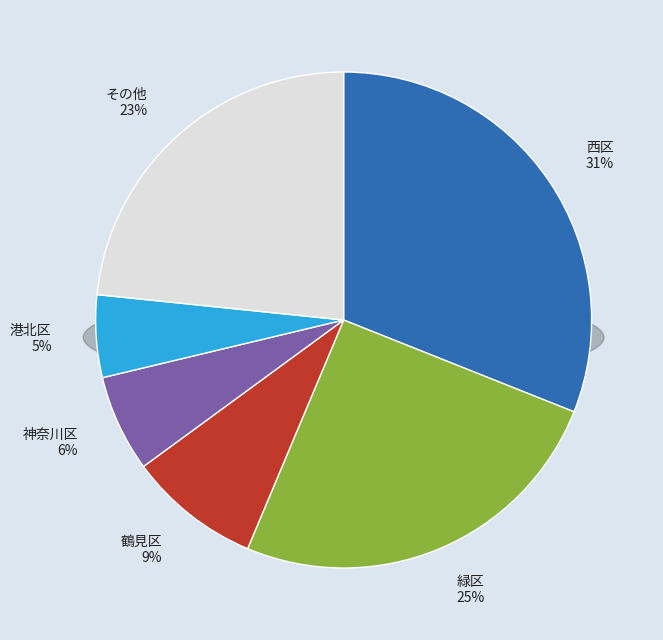

Does 都筑区 account for over 50% of the chart?

No